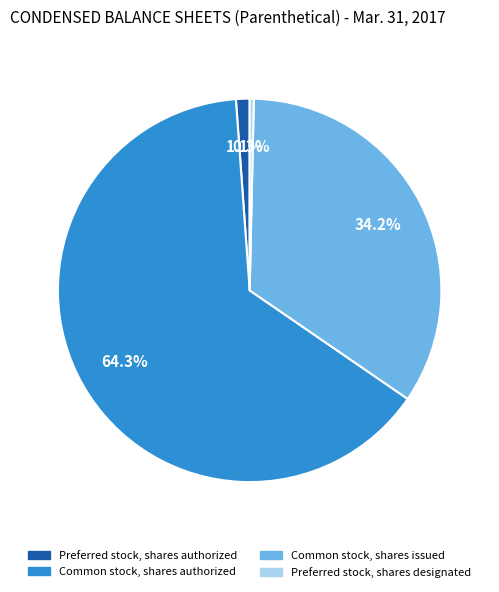

What percentage is NOT represented by Preferred stock, shares designated?

99.7%